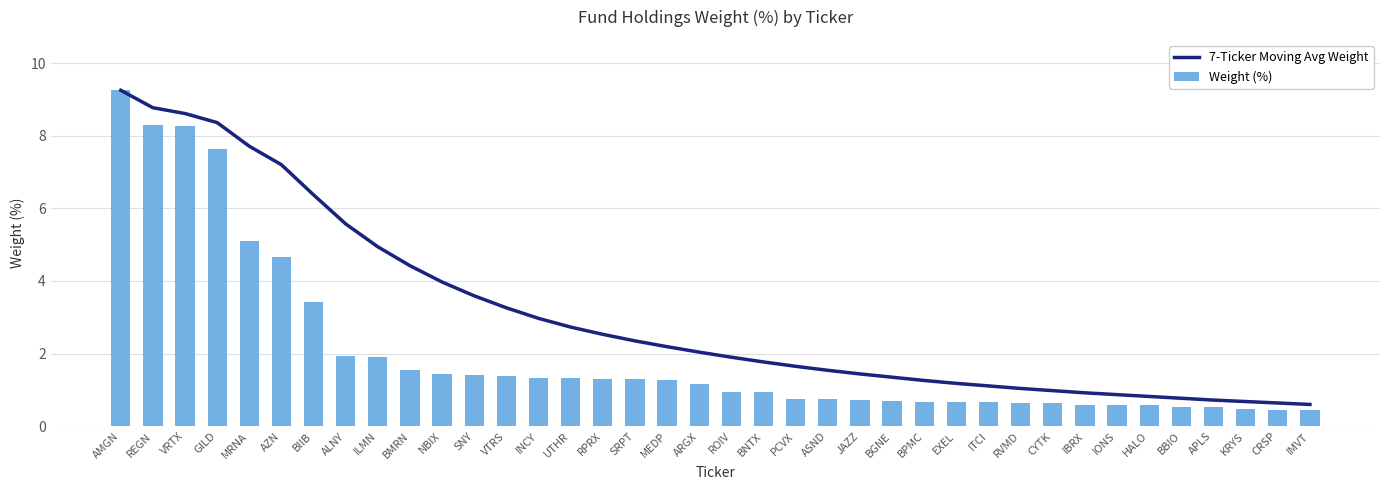

How many values in the 7-Ticker Moving Avg Weight series exceed 2?

19